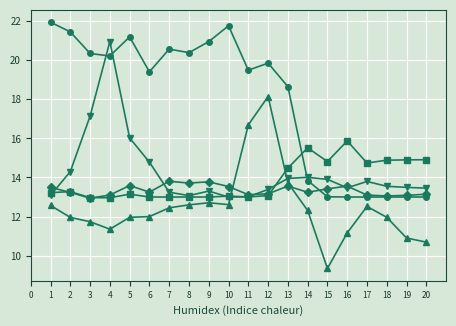

What is the difference between the highest and lowest values at 14?

3.2